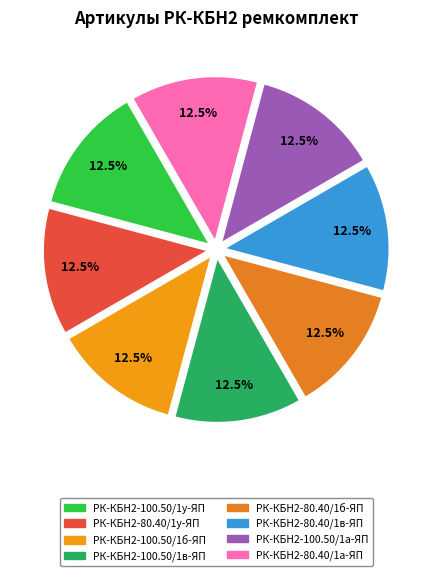

Count the number of slices in the pie.

8